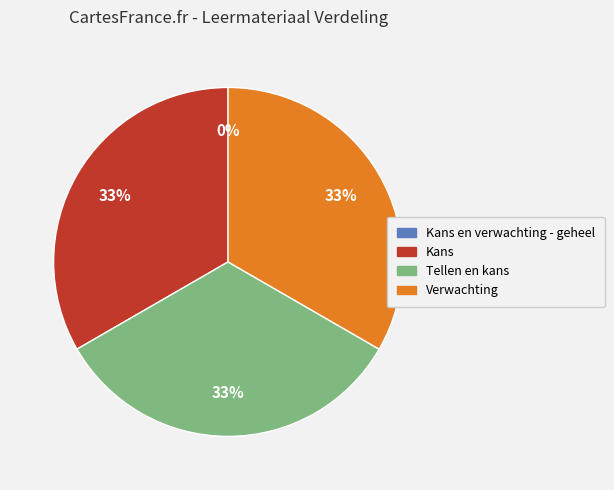

Is there any slice that represents more than half of the pie?

No